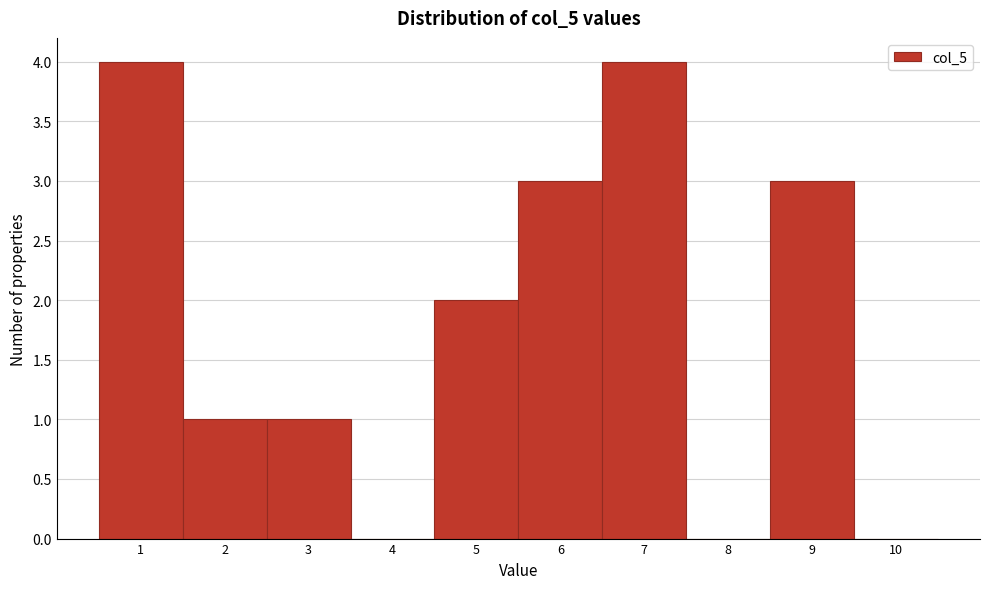

Reading left to right, list all the values displayed in this chart.

1=4	2=1	3=1	4=0	5=2	6=3	7=4	8=0	9=3	10=0